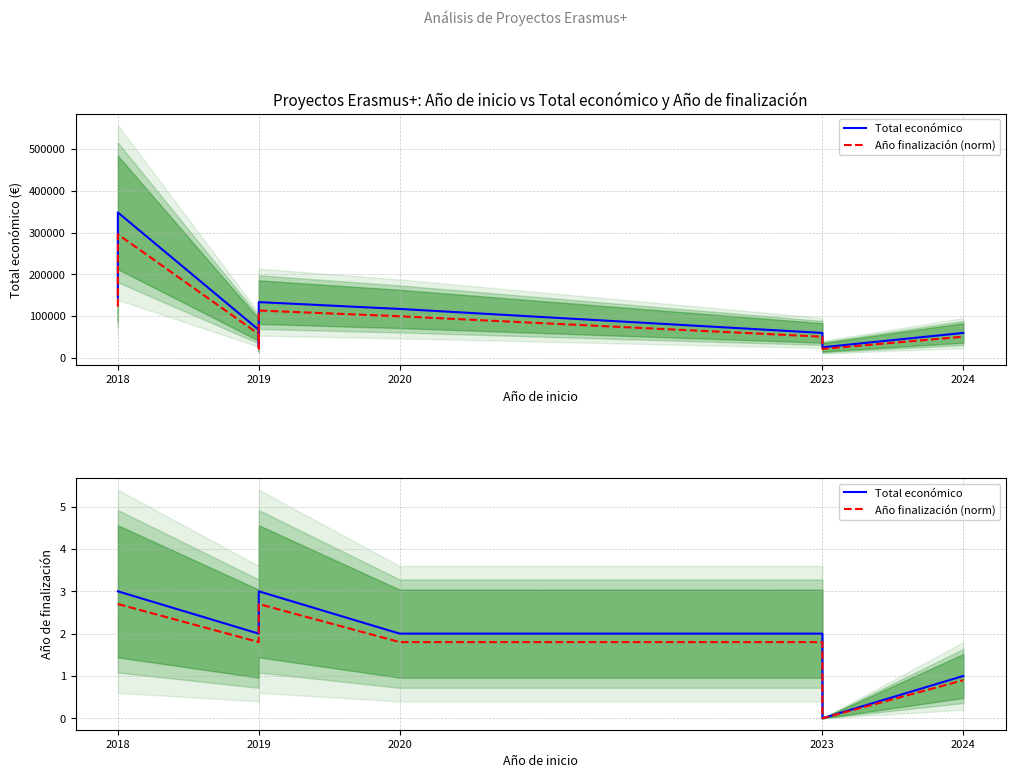

What is the label of the 7th point from the right?

2020